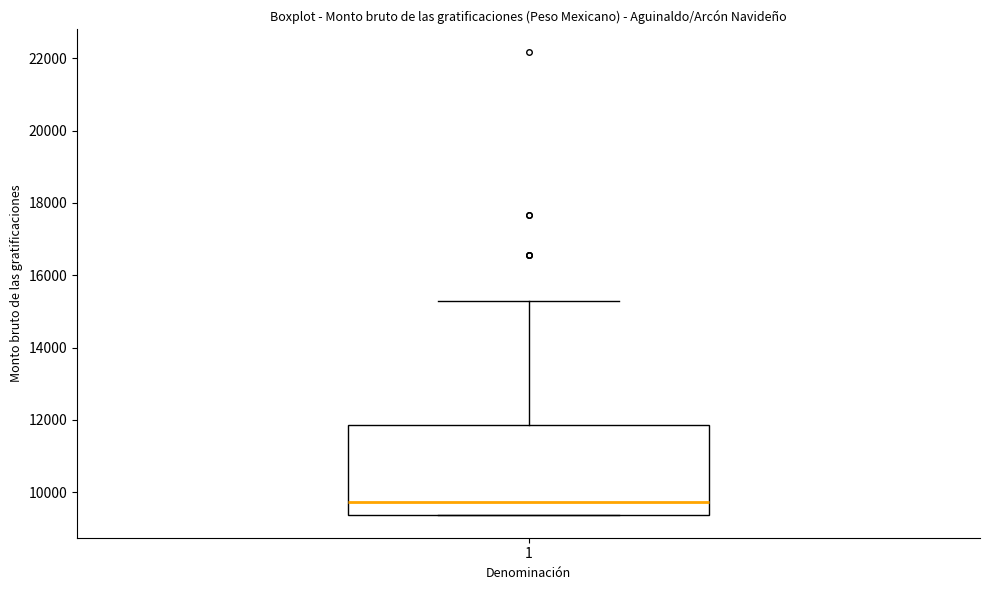

Read this box plot against the y-axis: the position of the median line, the range covered by the box, and the ends of both whiskers. The values are not printed on the chart, so give them approximately, as read against the axis.

median 9800, box 9400 to 11800, whiskers 9400 to 15200